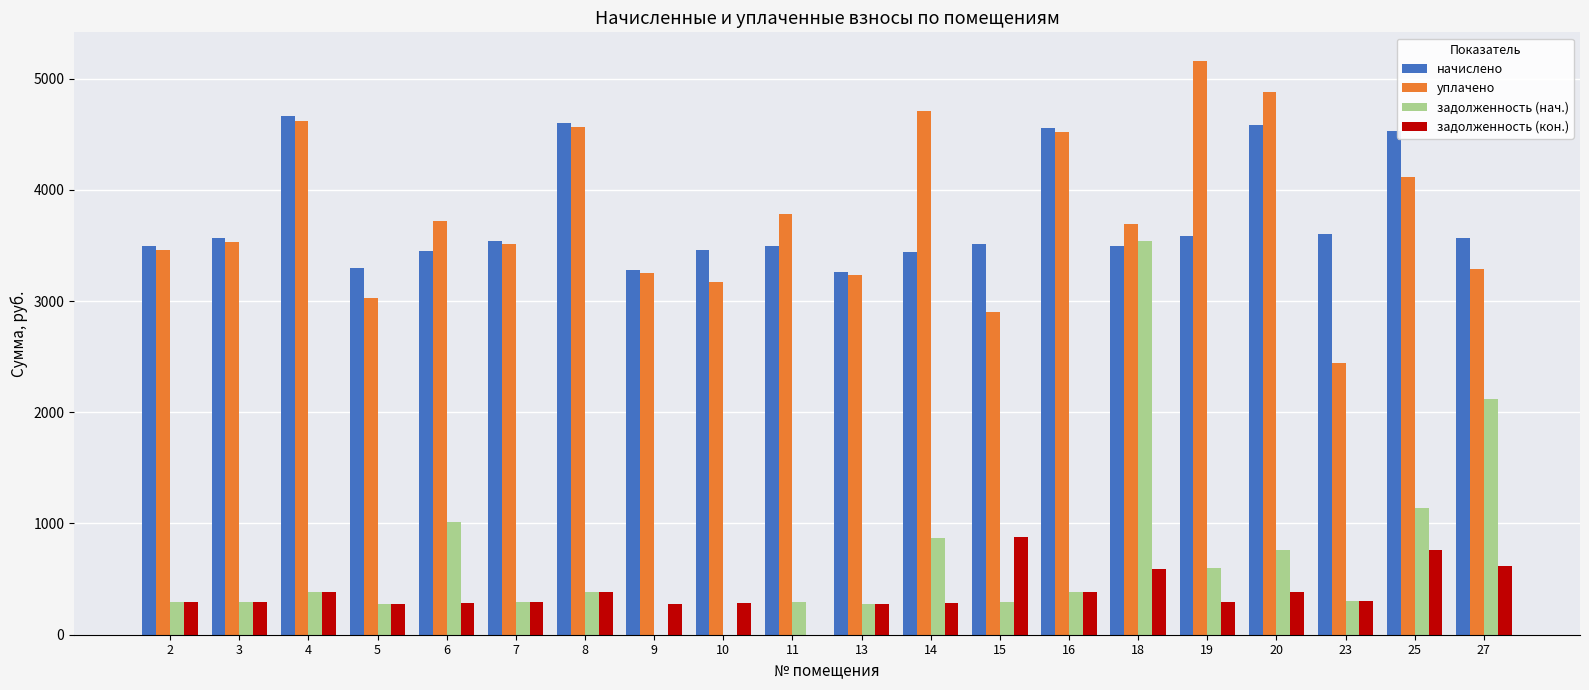

At which label is уплачено closest to 3800?

11